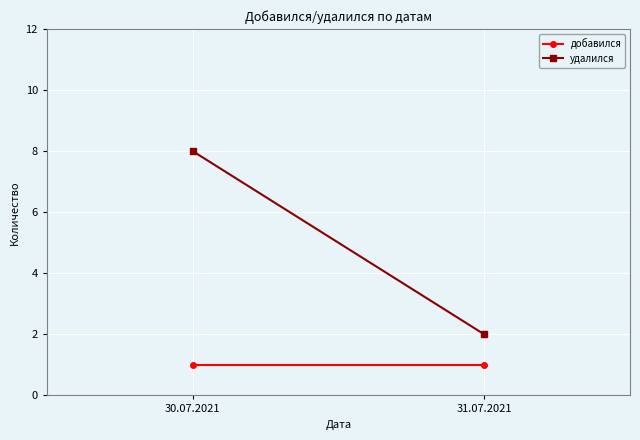

Which series has the largest total across all categories?

удалился